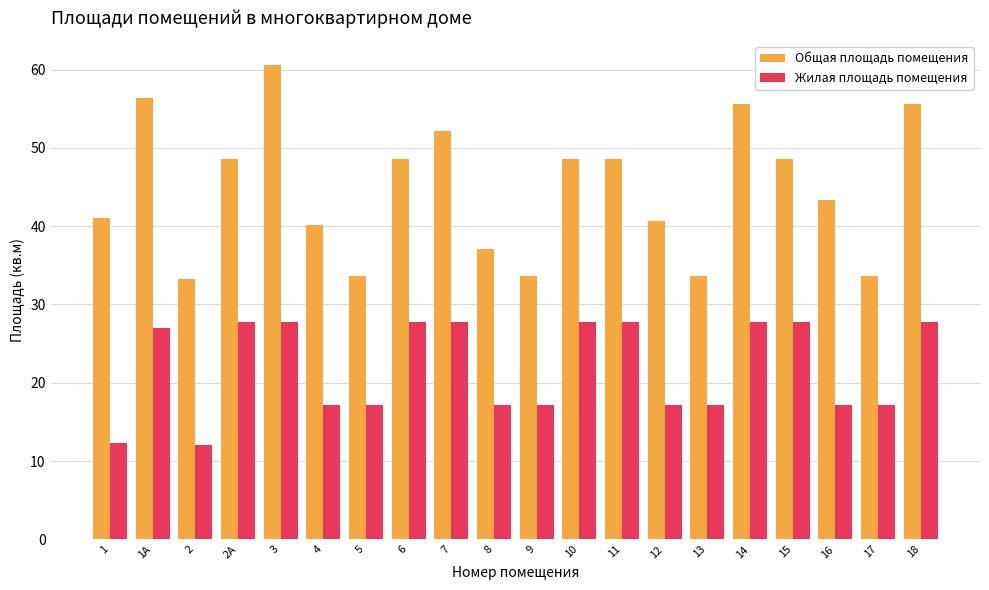

Between 7 and 12, which series saw the biggest shift?

Общая площадь помещения